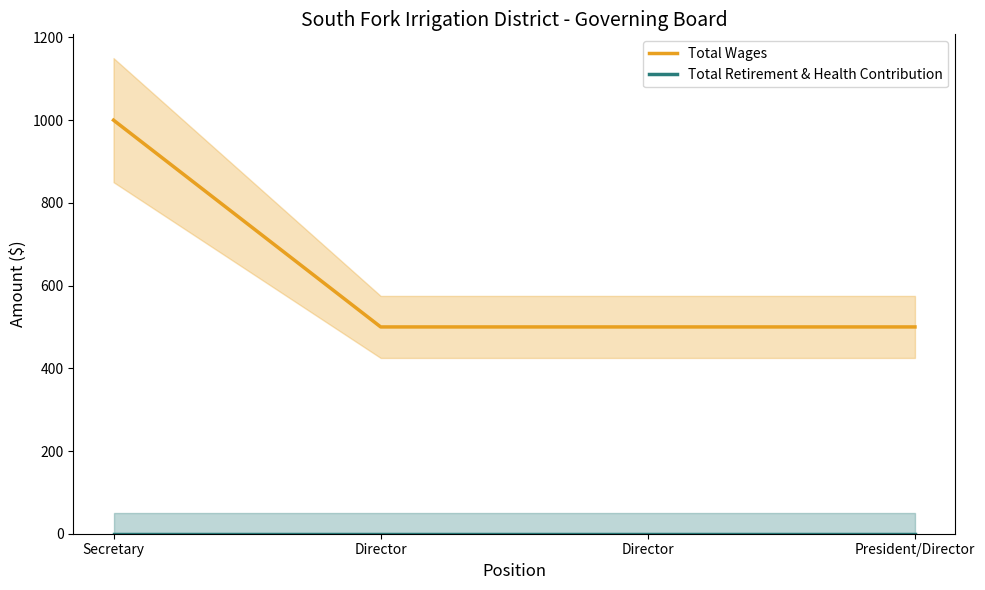

What is the difference between the highest and lowest values at Secretary?

1000